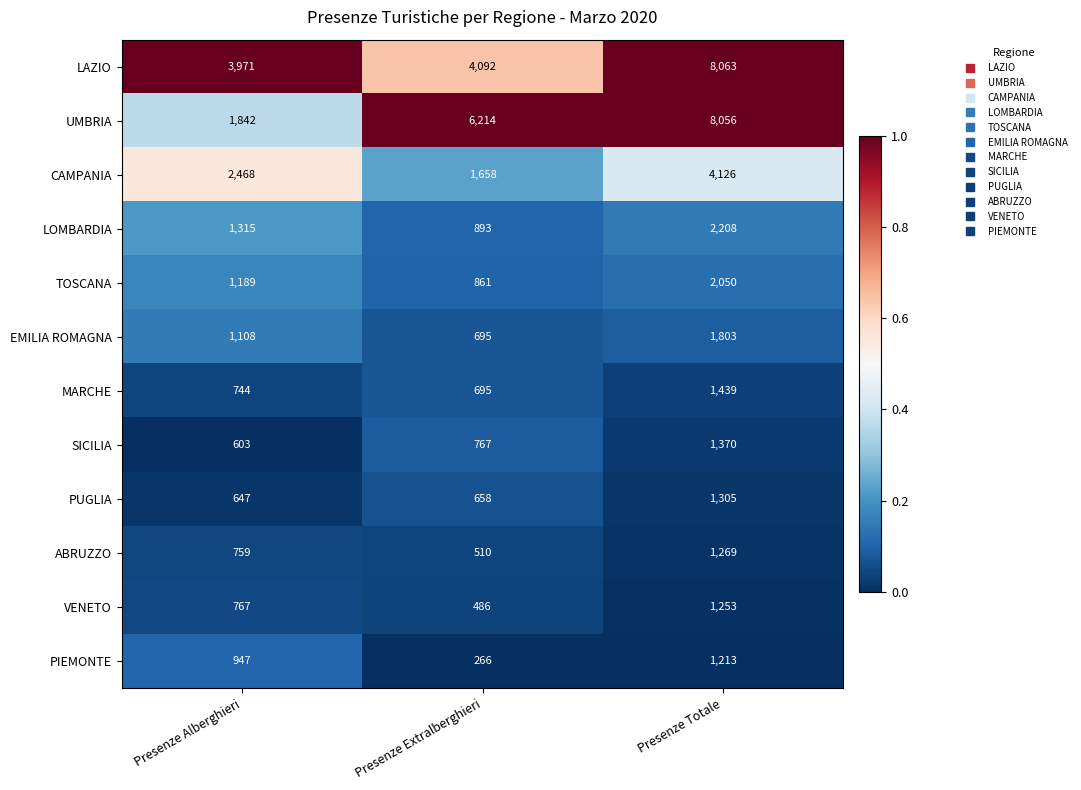

Is it true that PUGLIA equals 924 at Presenze Alberghieri?

False